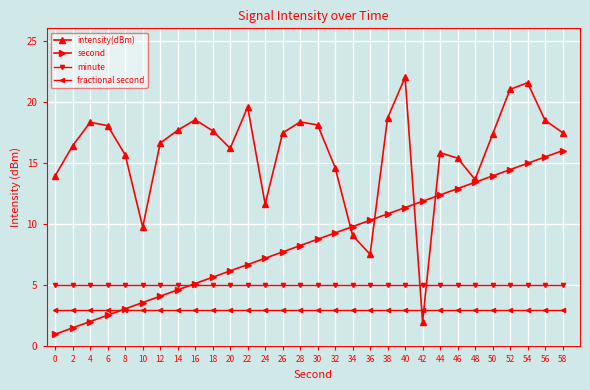

List the series in order of their peak value, highest first.

intensity(dBm), second, minute, fractional second